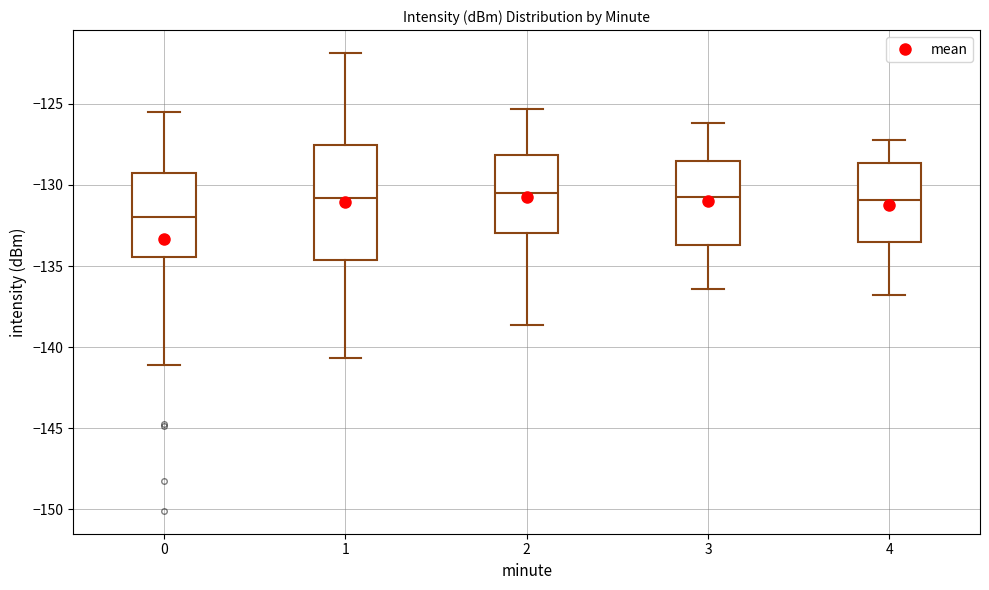

Where does the median line of the box at x = 4 sit on the y-axis? The values are not printed on the chart, so give them approximately, as read against the axis.

-131.0